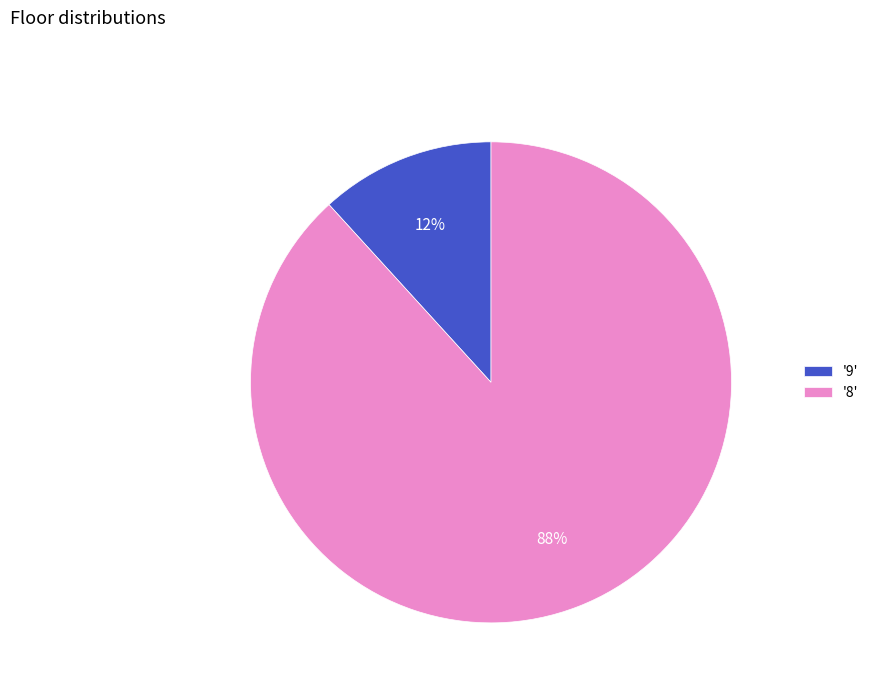

Rank the categories by value from lowest to highest.

'9', '8'